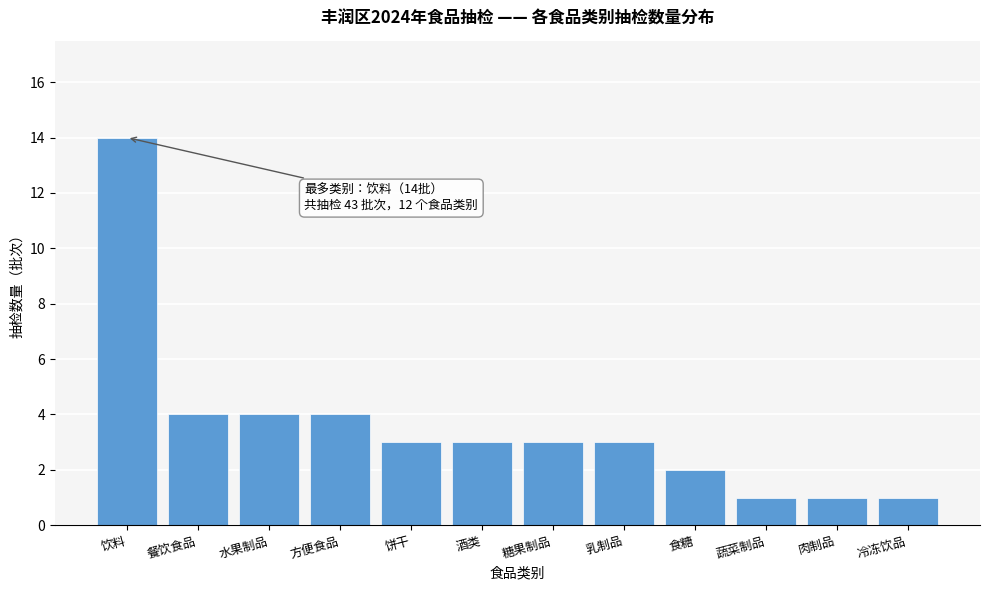

Reading right to left, what are all the values shown in this chart?

冷冻饮品=1	肉制品=1	蔬菜制品=1	食糖=2	乳制品=3	糖果制品=3	酒类=3	饼干=3	方便食品=4	水果制品=4	餐饮食品=4	饮料=14